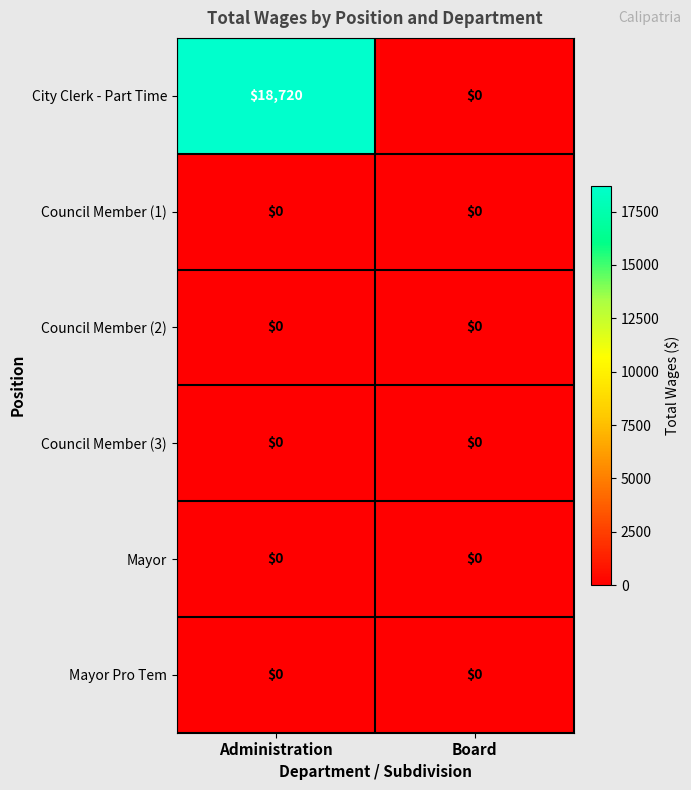

Which series has the largest total across all categories?

City Clerk - Part Time